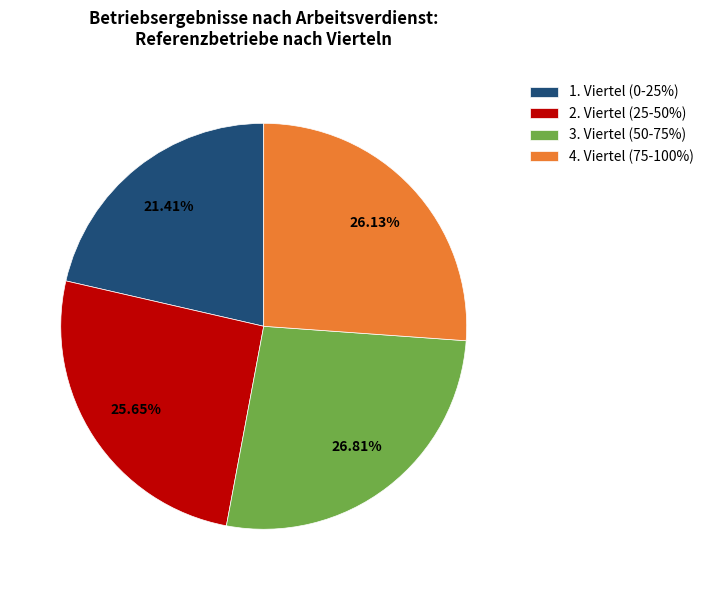

Do 1. Viertel (0-25%) and 2. Viertel (25-50%) together represent more than half of the pie?

No